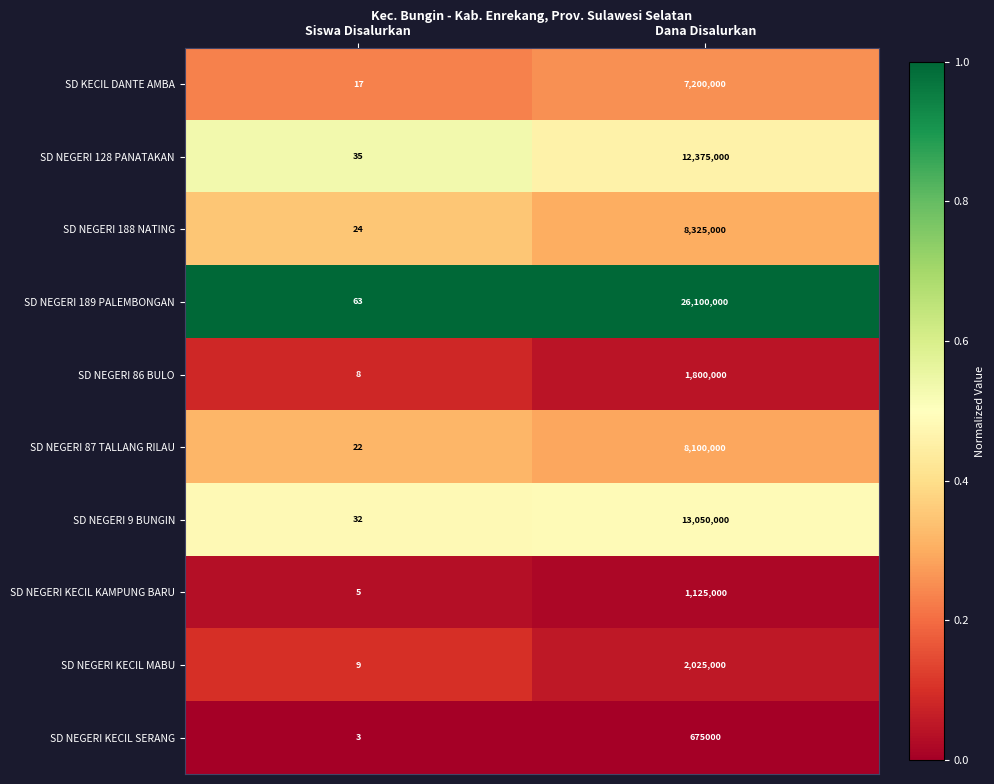

Read the SD NEGERI 87 TALLANG RILAU value at Siswa Disalurkan, to the nearest 10.

20